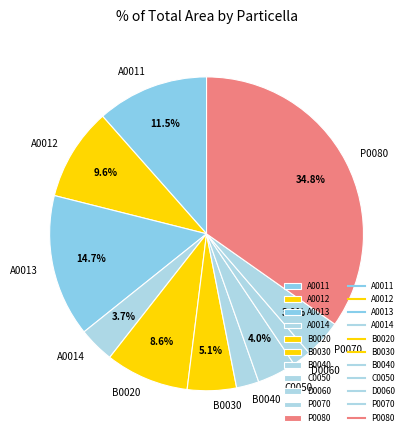

Which has a higher value, A0011 or B0020?

A0011